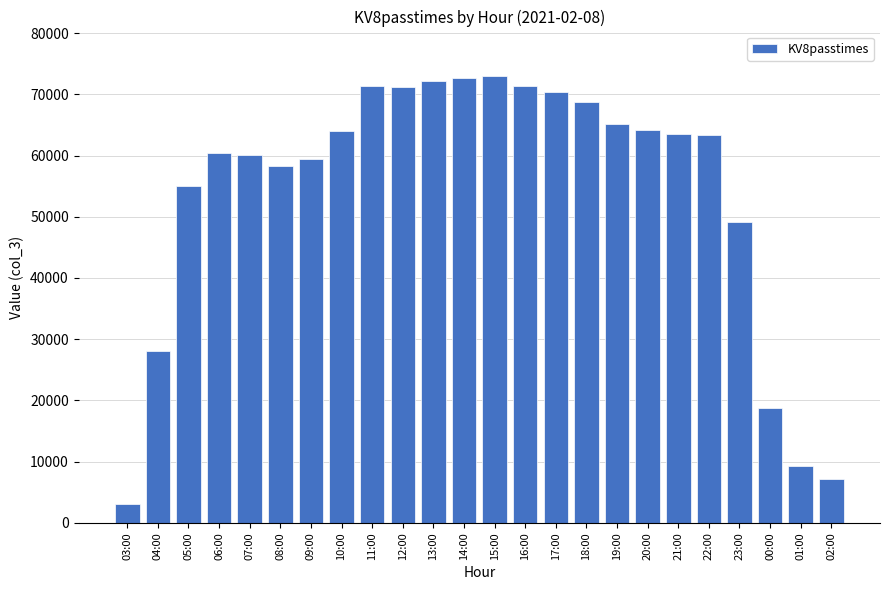

Which category has the lowest value across all series?

03:00